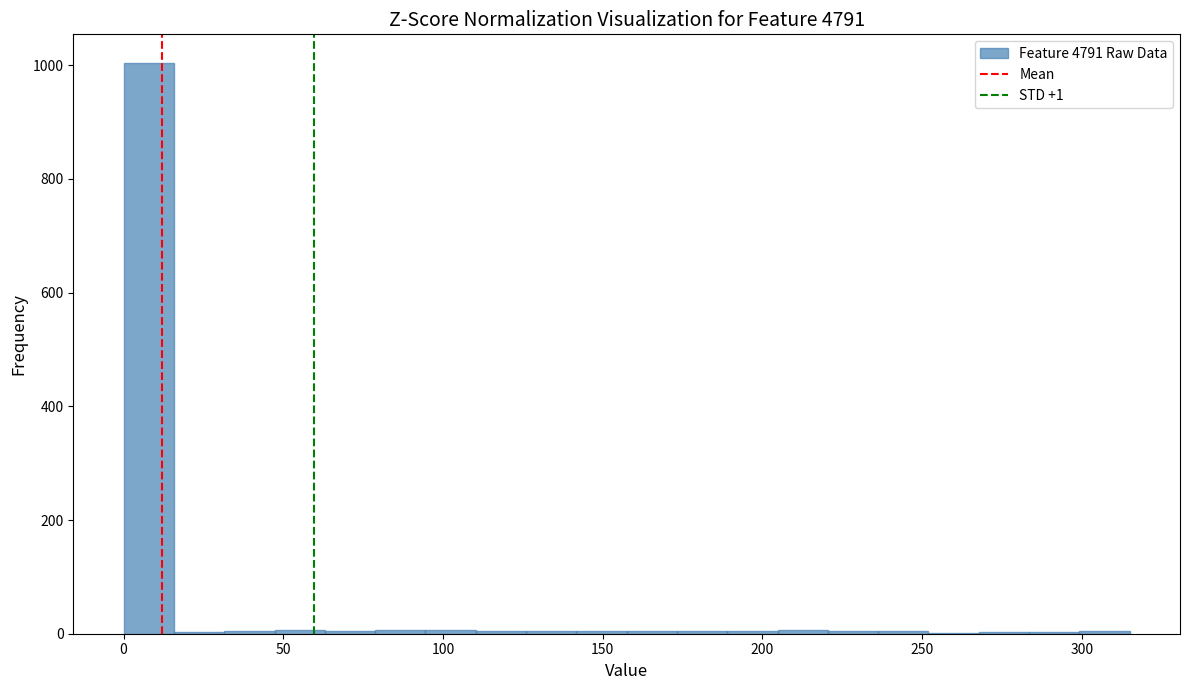

Around what value on the x-axis is the tallest bar? Give the approximate position of its centre, as read against the axis.

10